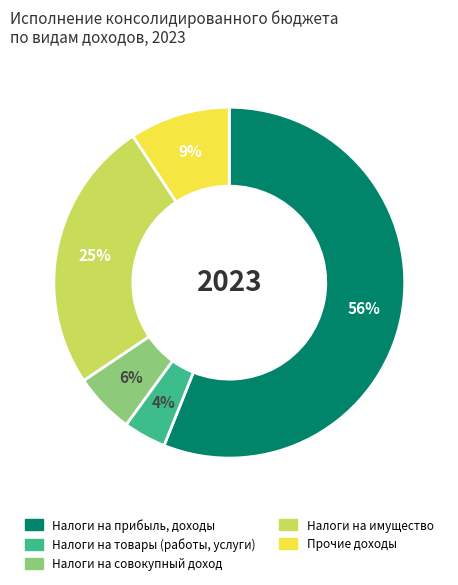

To the nearest percent, what is the difference between the largest and smallest slice percentages?

52%